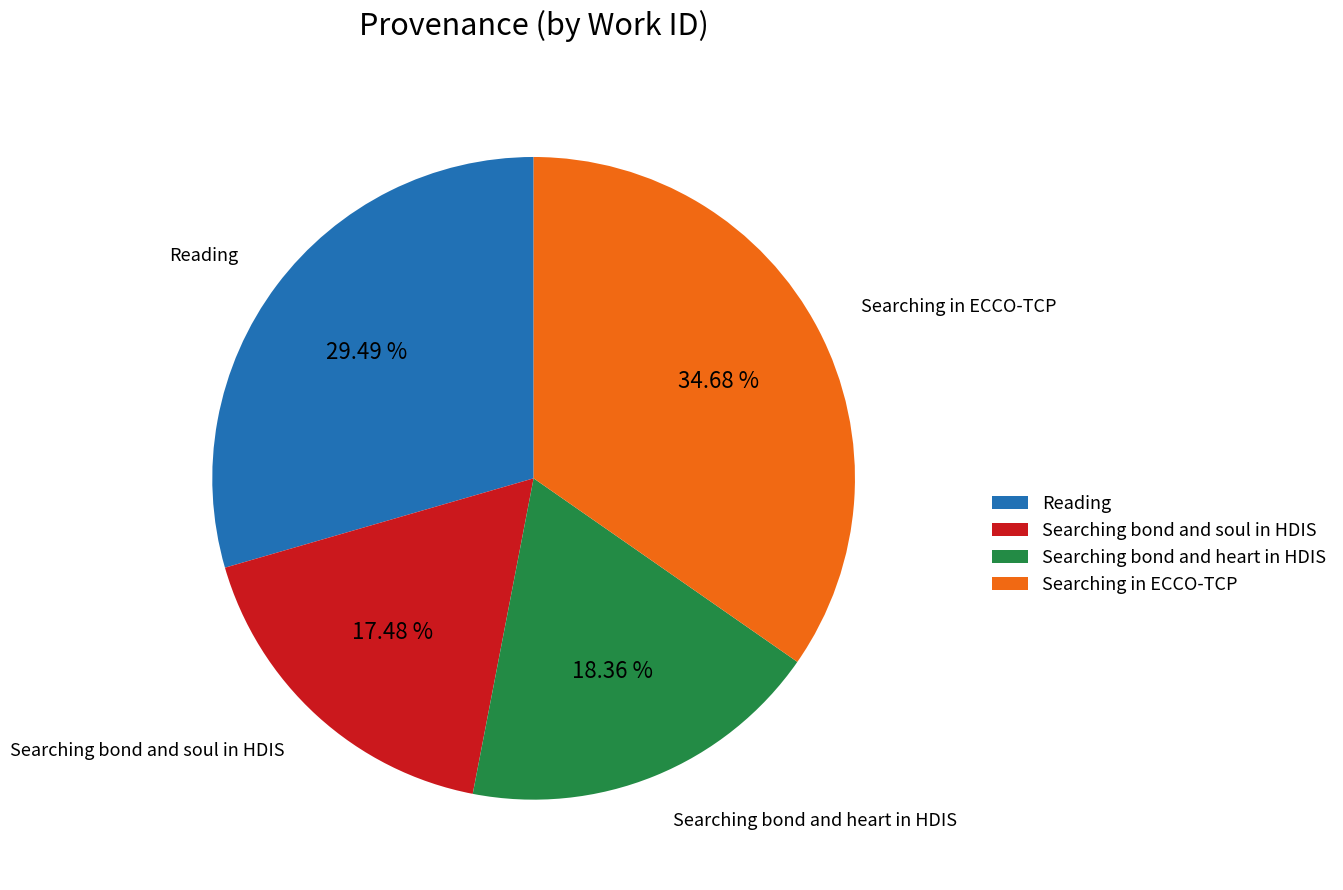

Approximately how many times larger is the value at Searching bond and heart in HDIS compared to Searching bond and soul in HDIS?

1.1